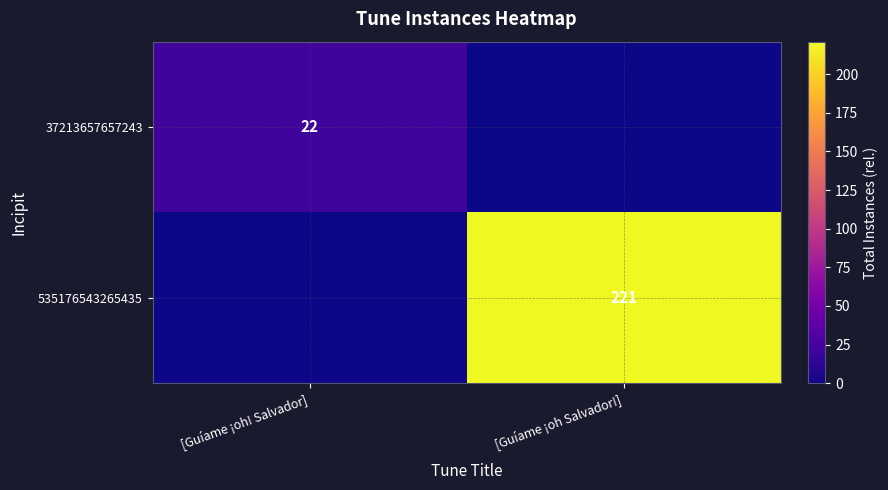

Is the value of 535176543265435 at [Guíame ¡oh Salvador!] greater than the value of 37213657657243 at [Guíame ¡oh! Salvador]?

Yes